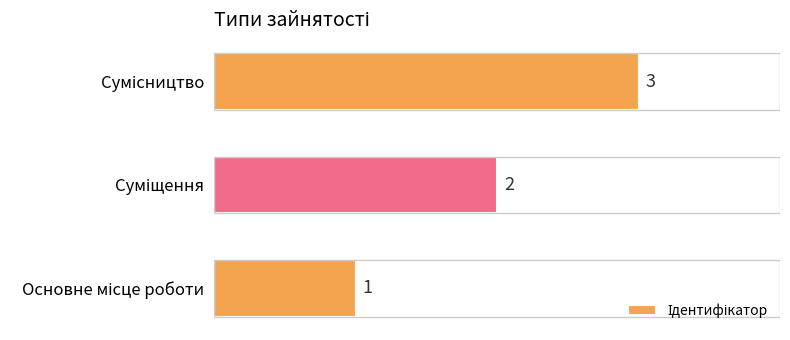

Count the values in the range 1 to 3.

3